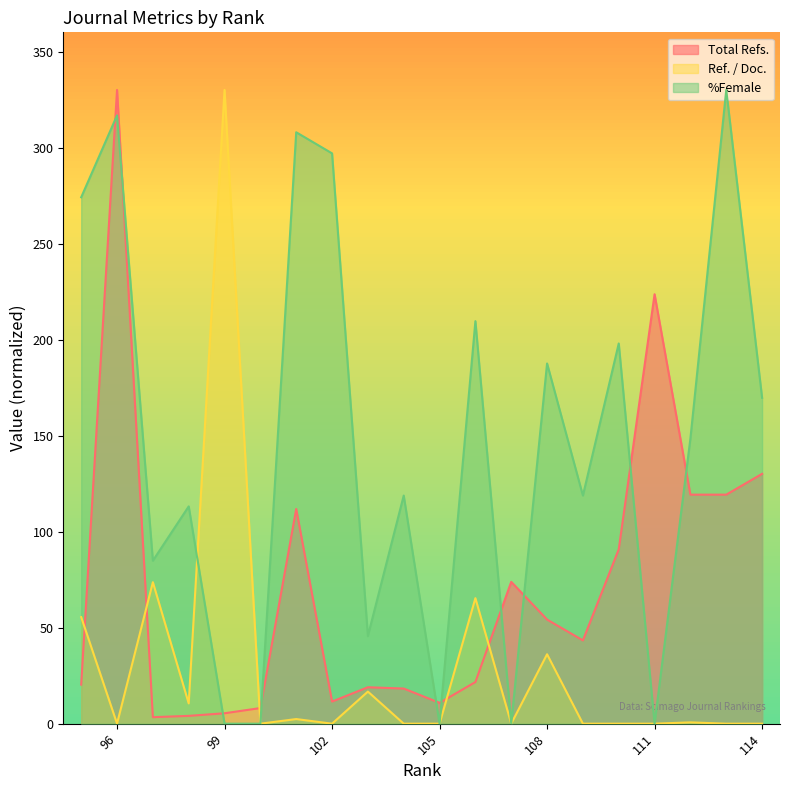

What is the sum of all Ref. / Doc. values?

591.0